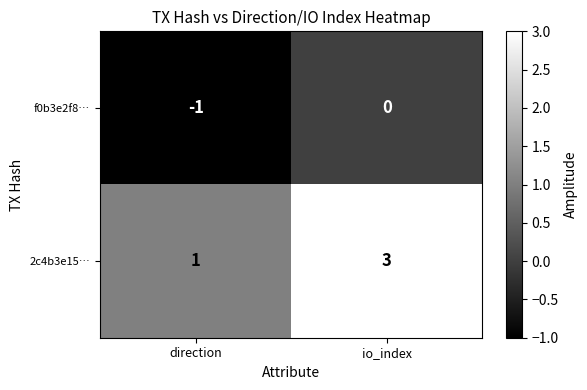

Rank the series by their average value, from lowest to highest.

f0b3e2f8…, 2c4b3e15…